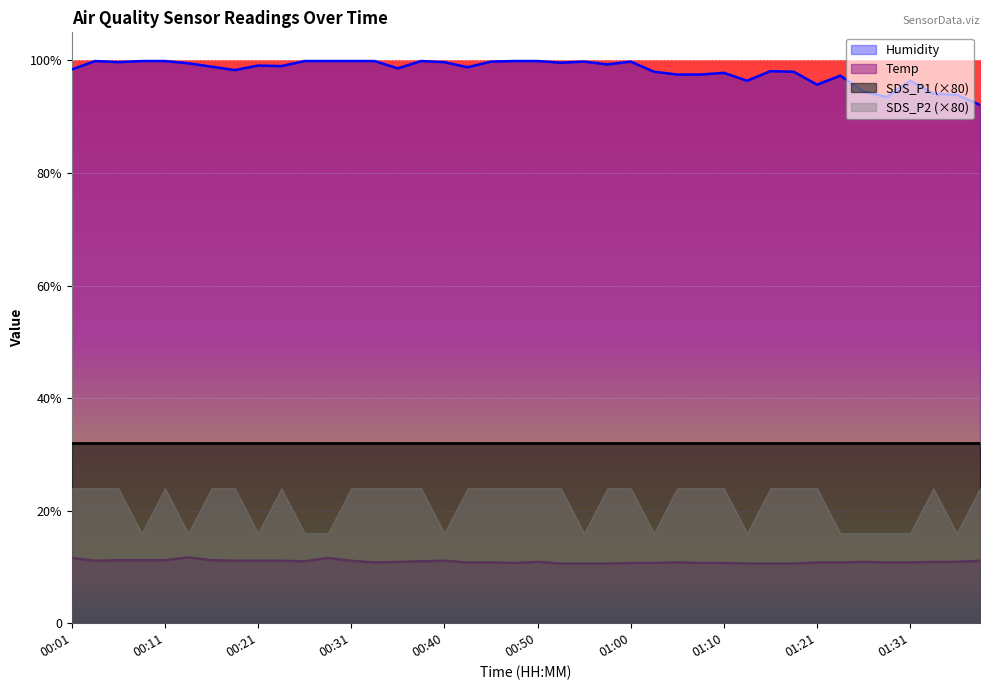

Reading right to left, extract all data points from this chart.

Temp: 11.1	10.9	10.9	10.8	10.8	10.9	10.8	10.8	10.6	10.6	10.6	10.7	10.7	10.8	10.7	10.7	10.6	10.6	10.6	10.9	10.7	10.8	10.8	11.1	11.0	10.9	10.8	11.1	11.6	11.0	11.1	11.1	11.1	11.2	11.7	11.2	11.2	11.2	11.1	11.6
Humidity: 92.1	93.9	94.1	96.4	93.5	94.5	97.3	95.7	98.0	98.1	96.4	97.8	97.5	97.5	98.0	99.8	99.3	99.8	99.6	99.9	99.9	99.8	98.8	99.7	99.9	98.6	99.9	99.9	99.9	99.9	99.0	99.1	98.3	98.9	99.5	99.9	99.9	99.7	99.9	98.4